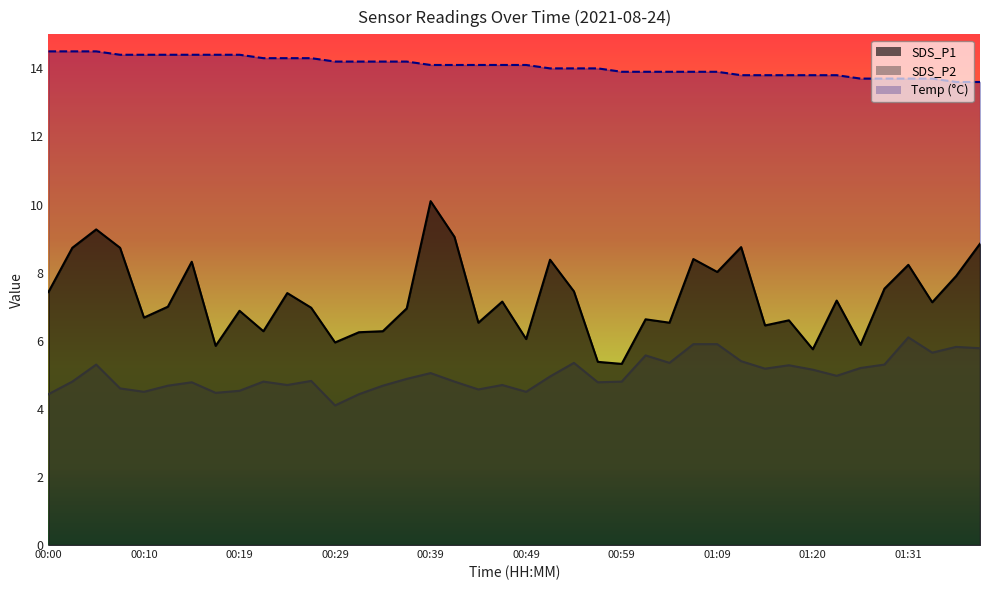

In SDS_P1, how many points are lower than both neighbors (excluding endpoints)?

13